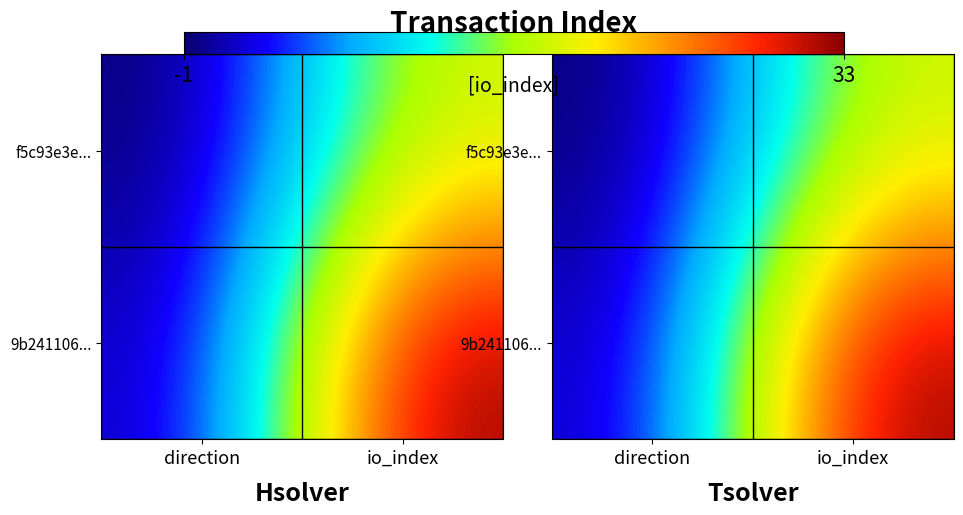

Is the value of f5c93e3e... at io_index greater than the value of 9b241106... at io_index?

No